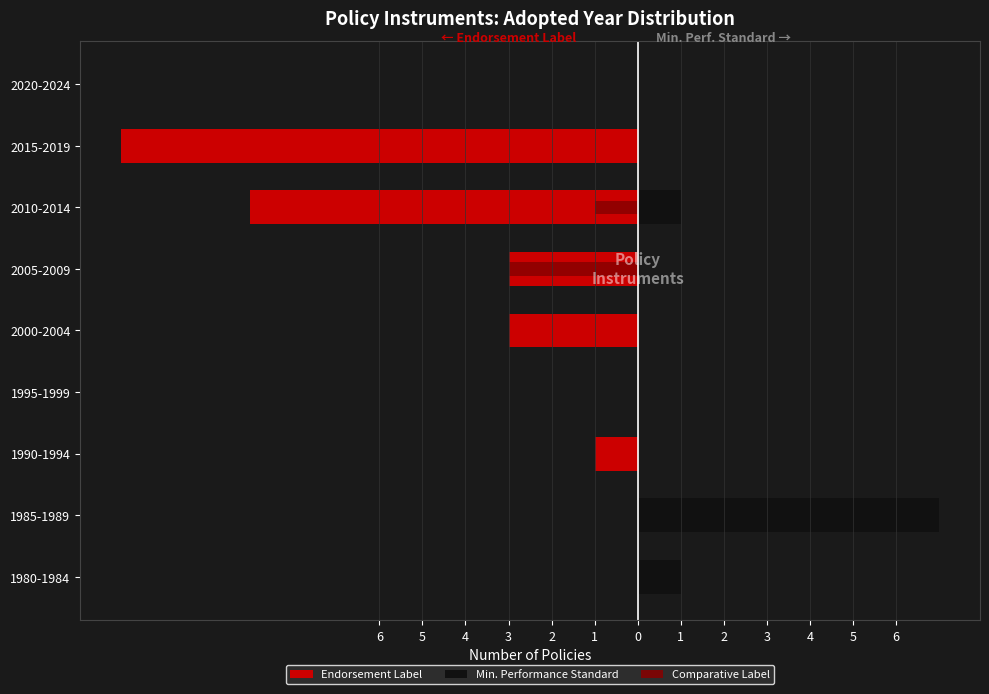

How many values in Endorsement Label are below zero?

5